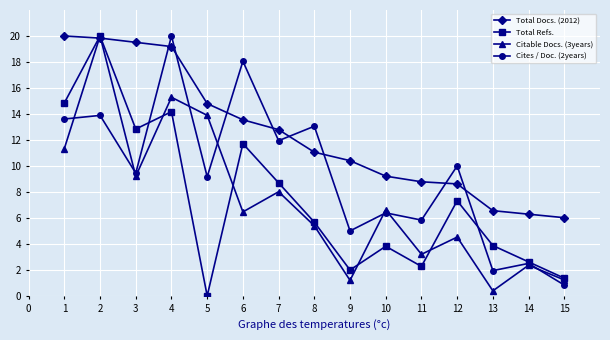

What is the total value across all series at 11?

20.1